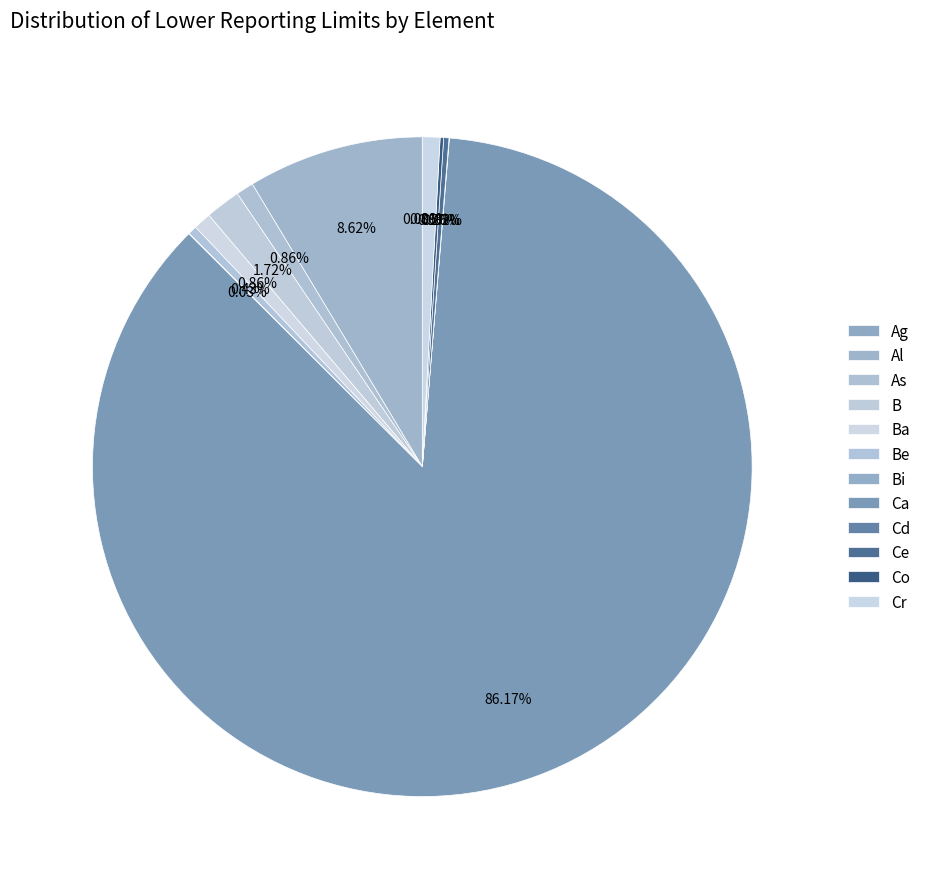

To the nearest percent, what is the difference between the largest and smallest slice percentages?

86%